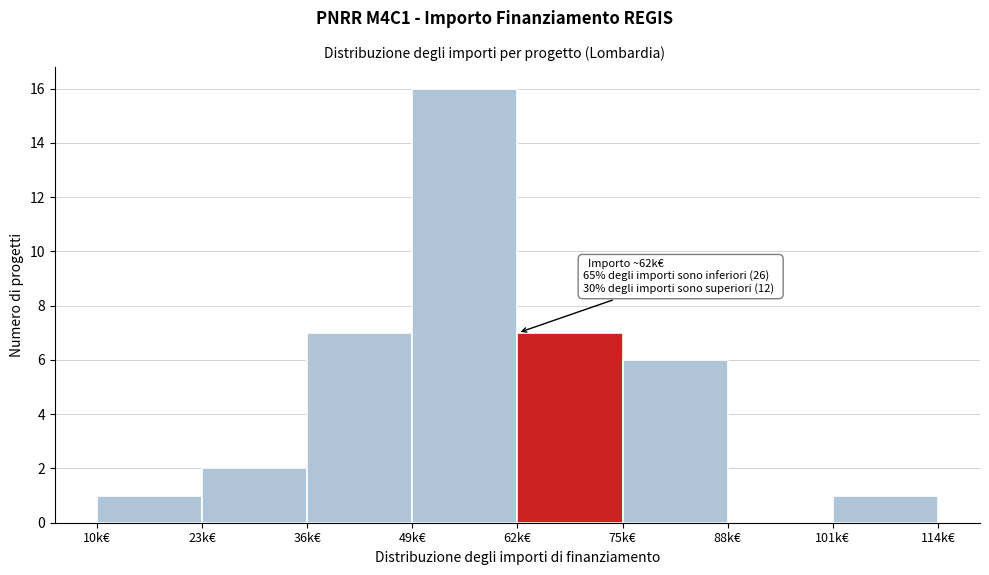

Reading left to right, transcribe all the data shown in this chart.

10k€=1	23k€=2	36k€=7	49k€=16	62k€=7	75k€=6	88k€=0	101k€=1